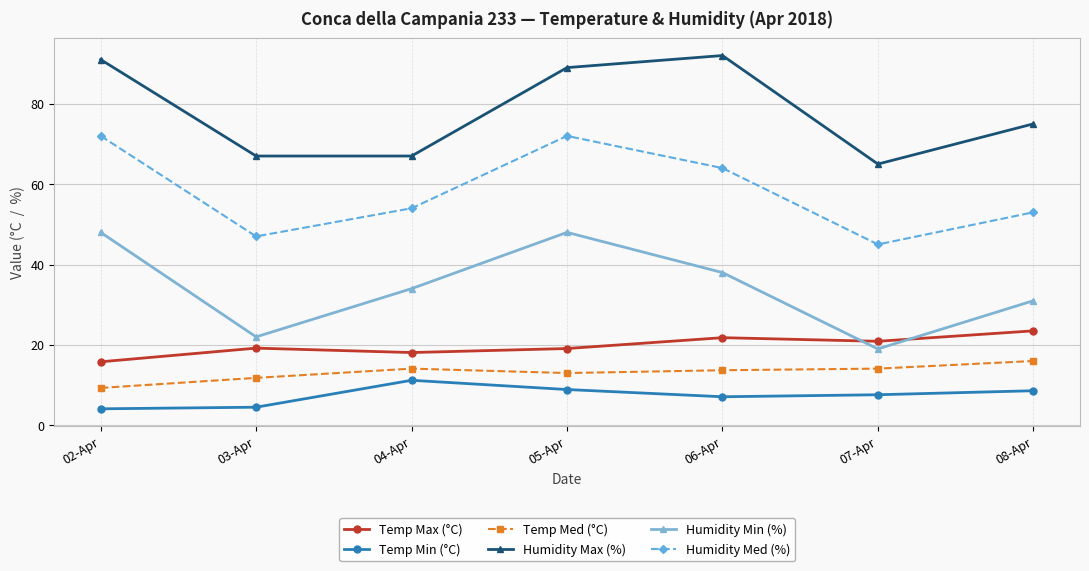

Is it true that Temp Max (°C) equals 30.2 at 07-Apr?

False